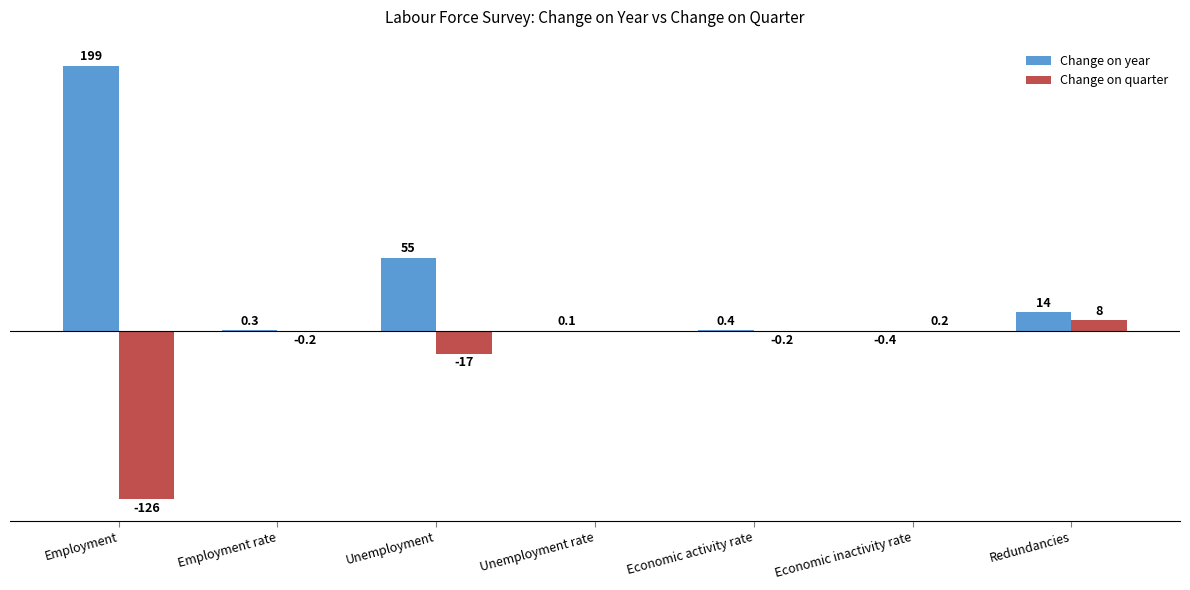

Which series has the largest total across all categories?

Change on year